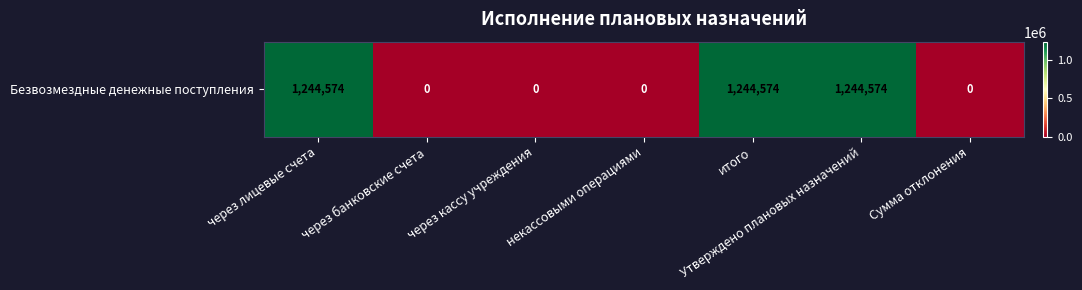

Which has a higher value, через кассу учреждения or через лицевые счета?

через лицевые счета